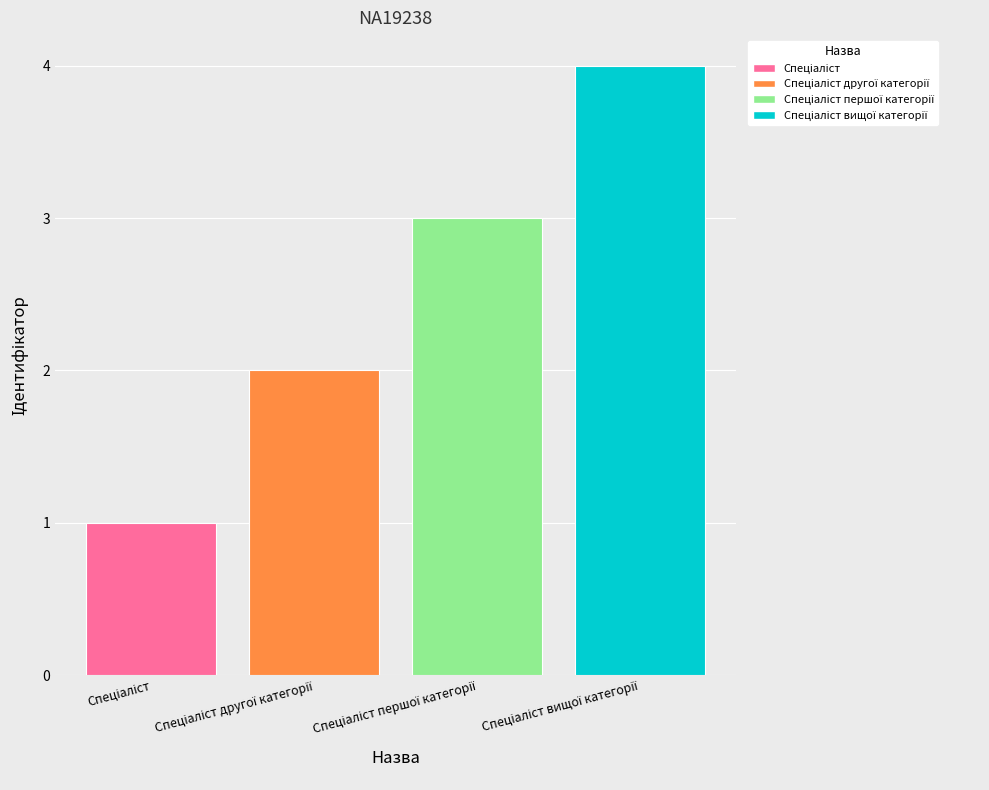

What is the sum of all values?

10